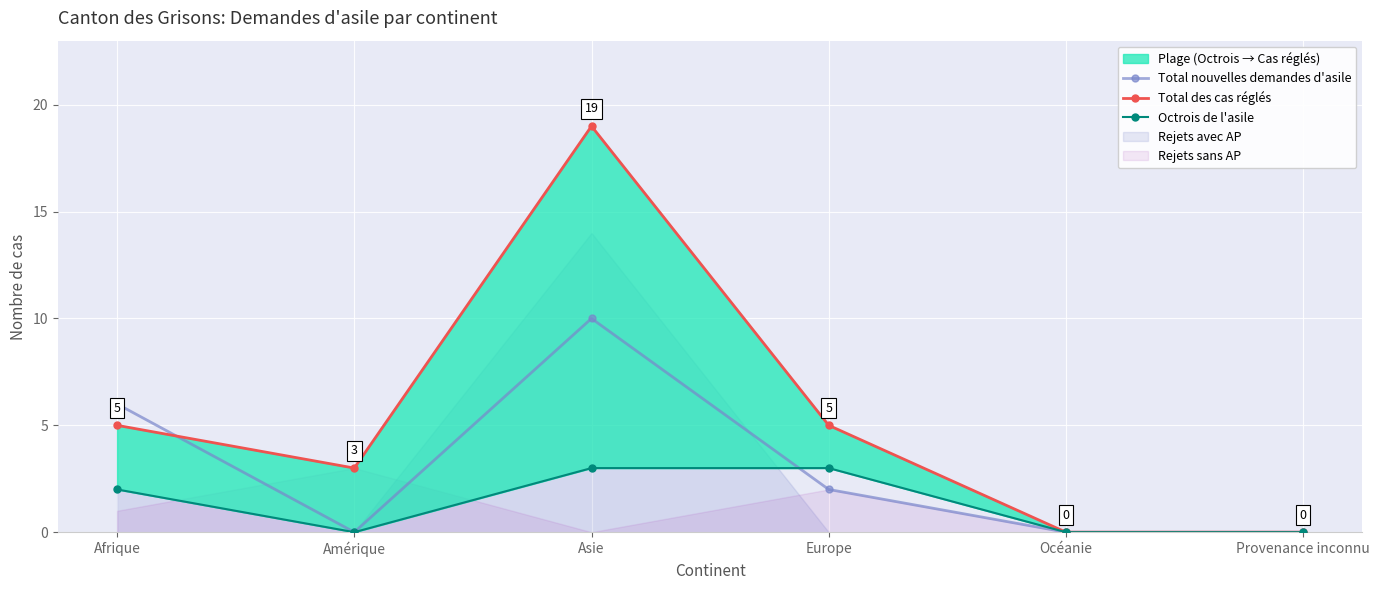

How many data points in Octrois de l'asile are less than 2?

3